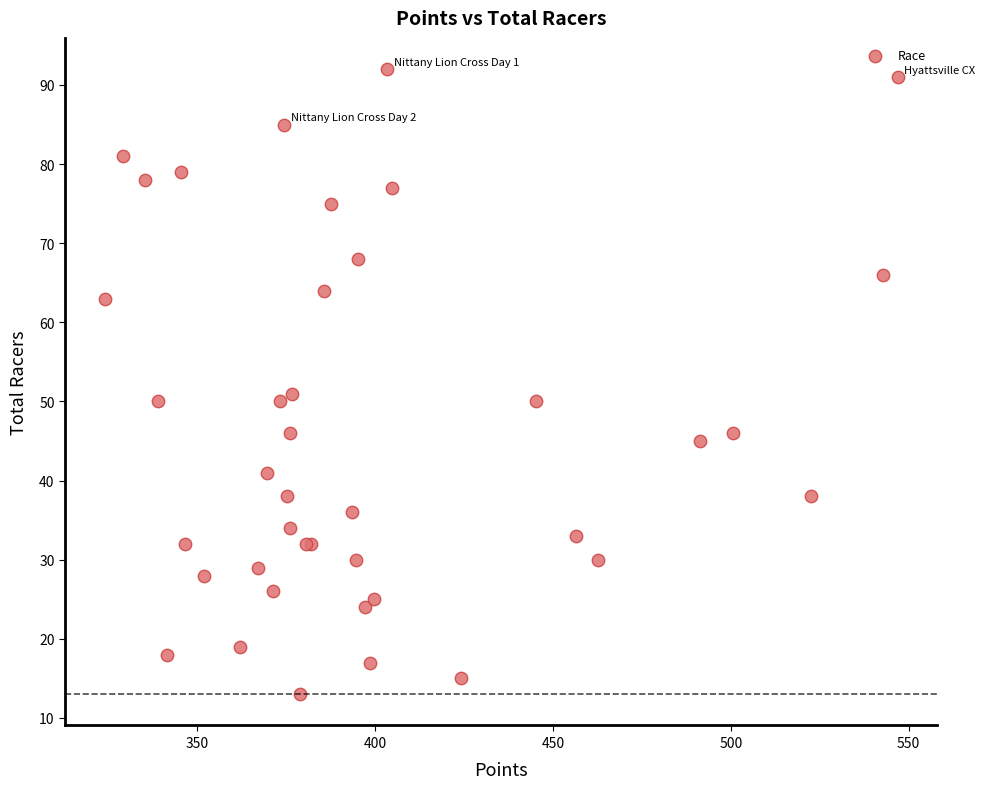

What Y value in the scatter plot is closest to 52?

51